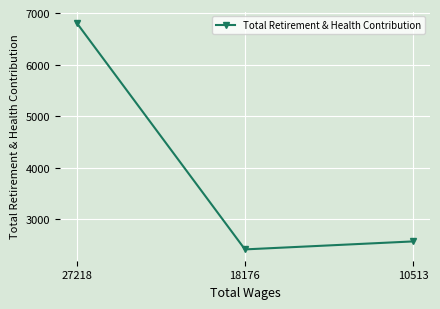

How many data points are less than 2568?

1